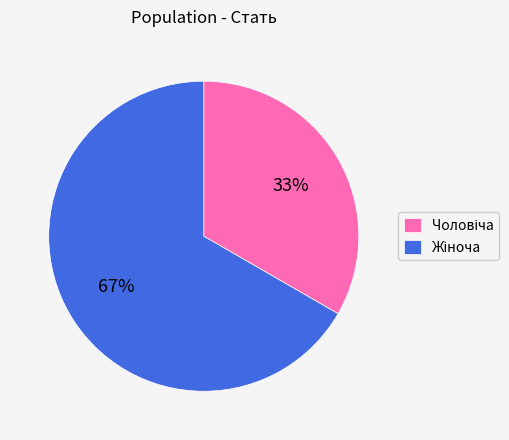

To the nearest percent, what is the average slice percentage?

50%